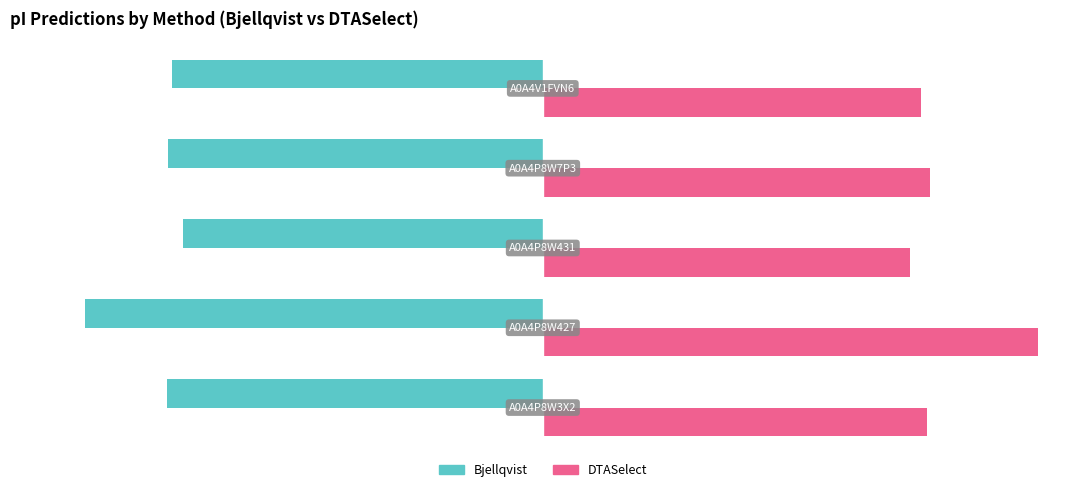

Which series has the largest total across all categories?

DTASelect